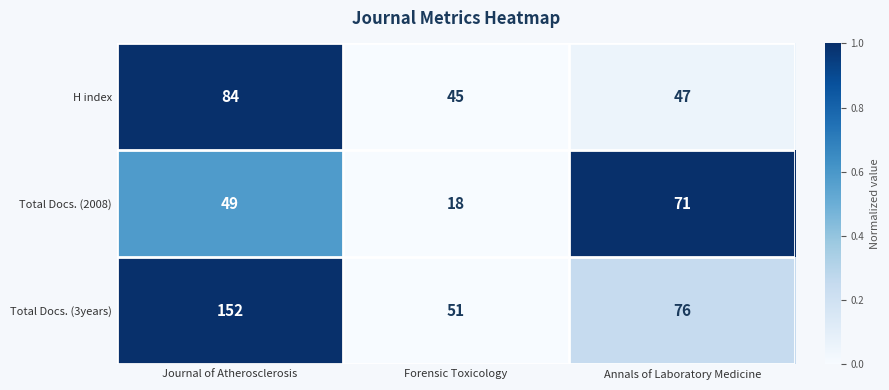

What is the difference between the maximum and minimum values in the Total Docs. (3years) series?

101